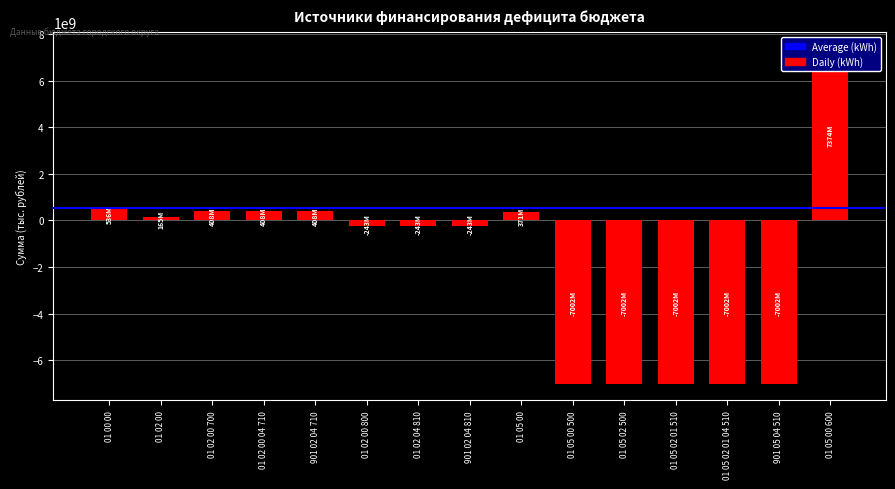

What is the difference between the maximum and minimum values?

14377526779.4